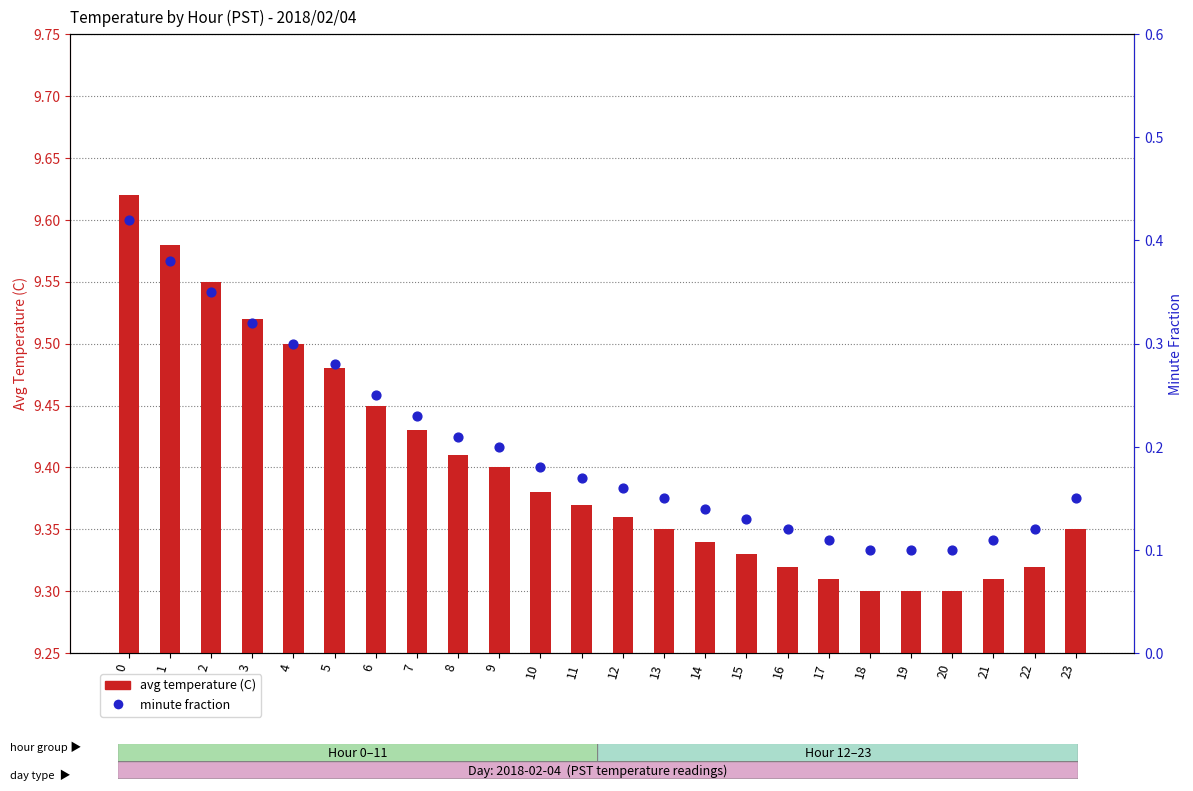

Which series has the widest spread of Y values?

minute fraction